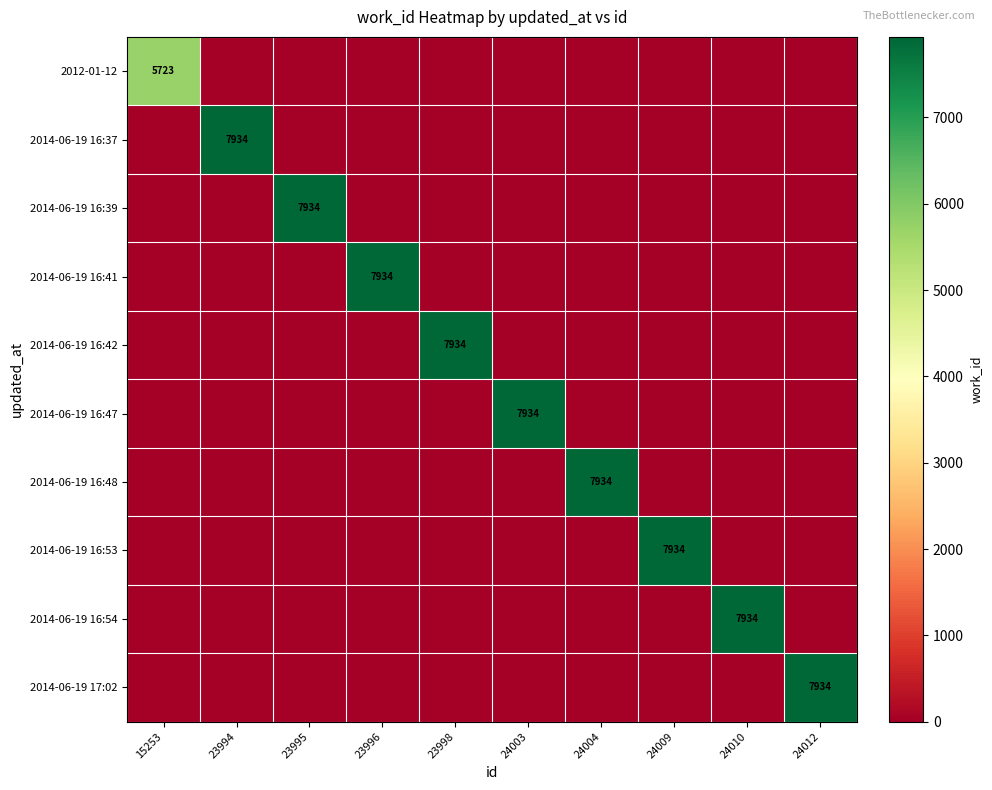

What is the average value of the 2014-06-19 16:53 series?

793